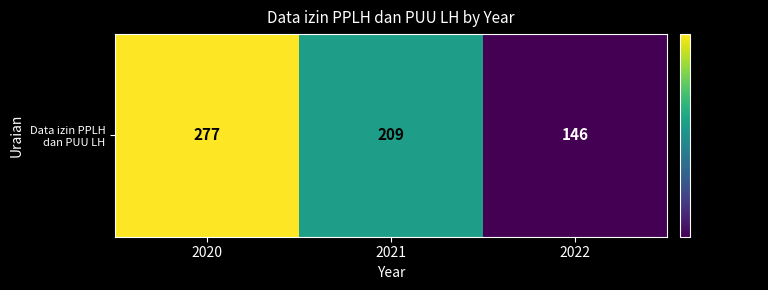

Where does the data first go above 209?

2020